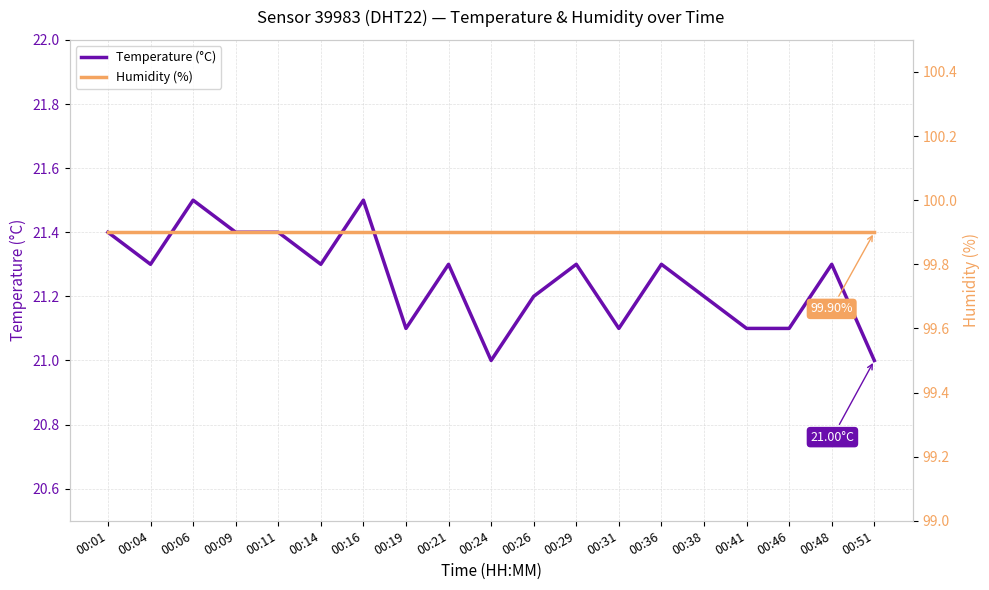

Does the chart have visible grid lines?

Yes